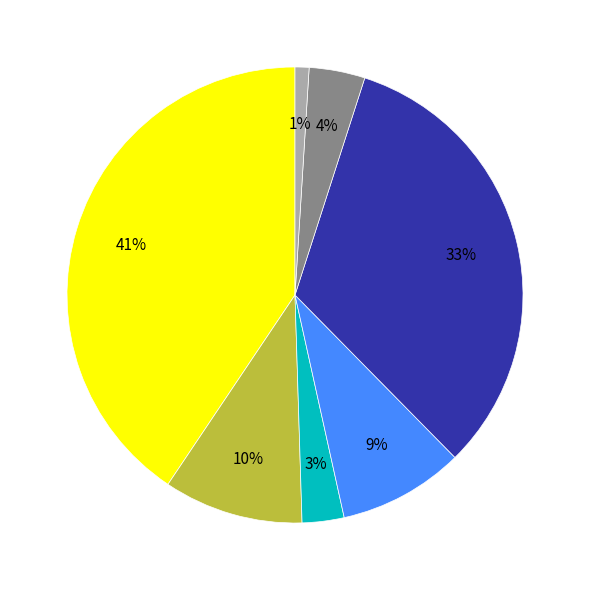

Does any single category account for the majority?

No